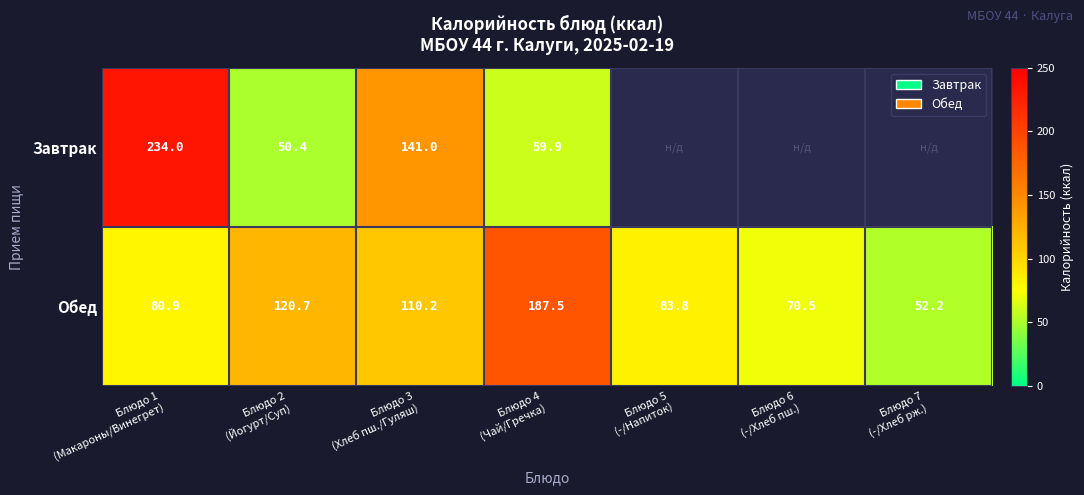

Rank the series at Блюдо 6 (-/Хлеб пш.) from lowest to highest value.

Завтрак, Обед